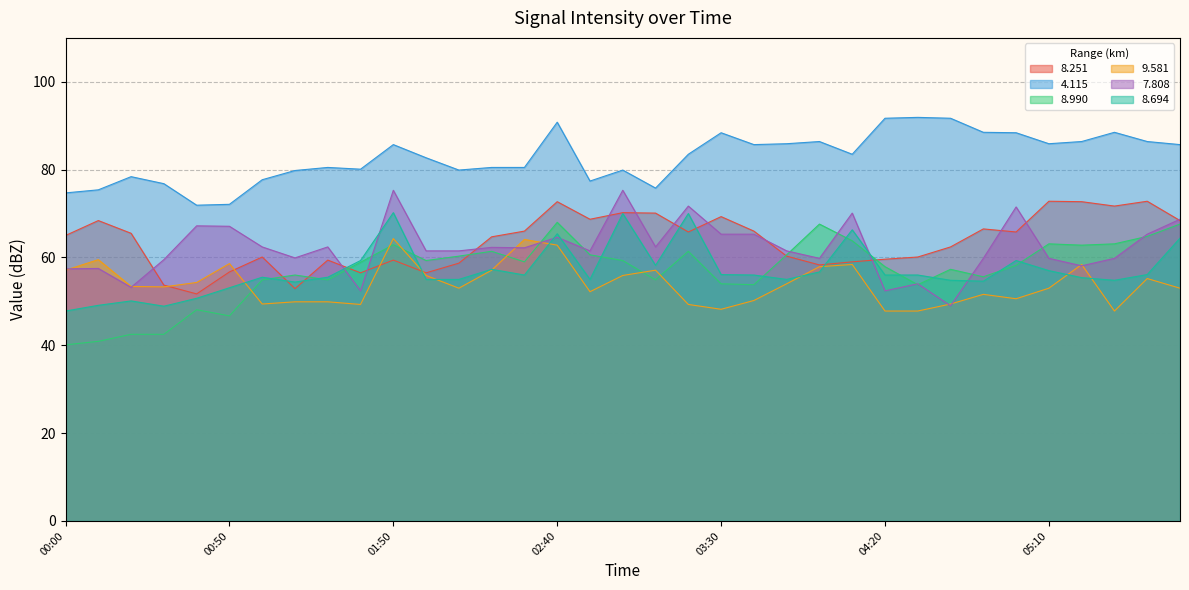

What is the difference between the second highest and minimum values in the   8.251 series?

21.1